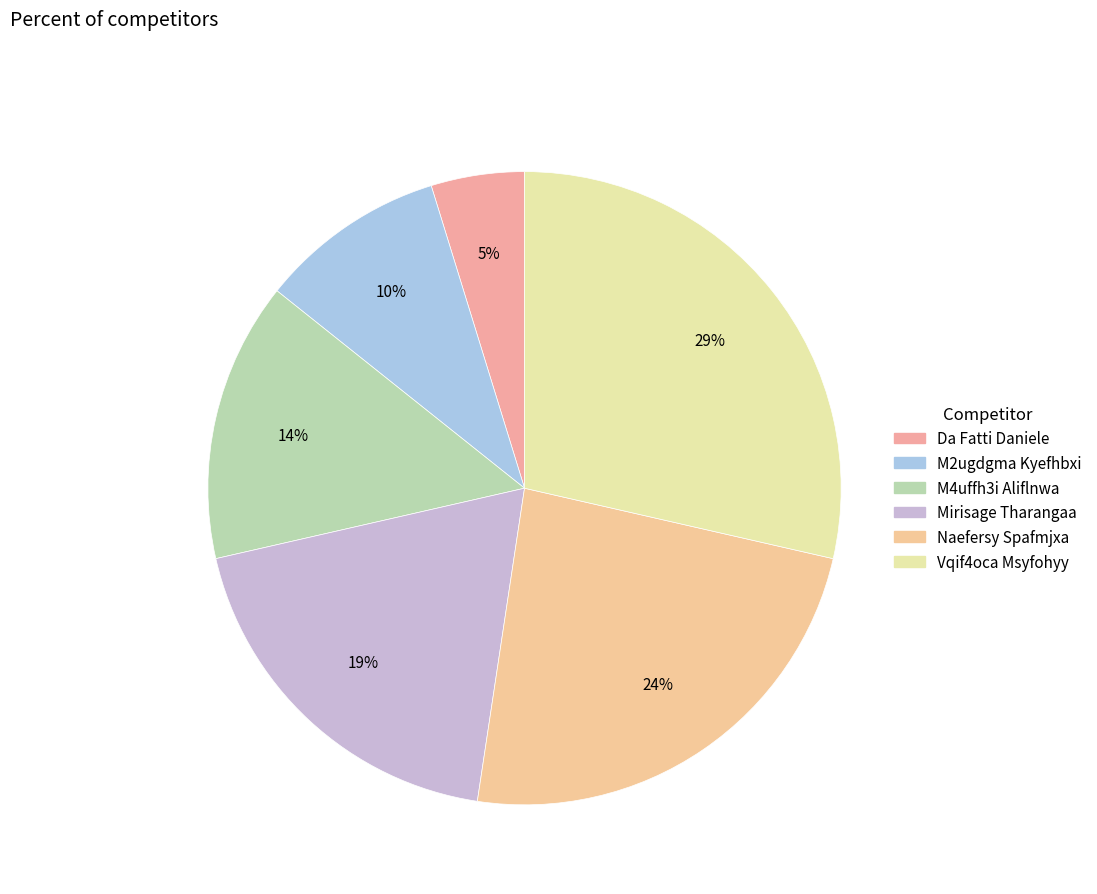

What is the ratio of the value at Mirisage Tharangaa to the value at M4uffh3i Aliflnwa?

1.3